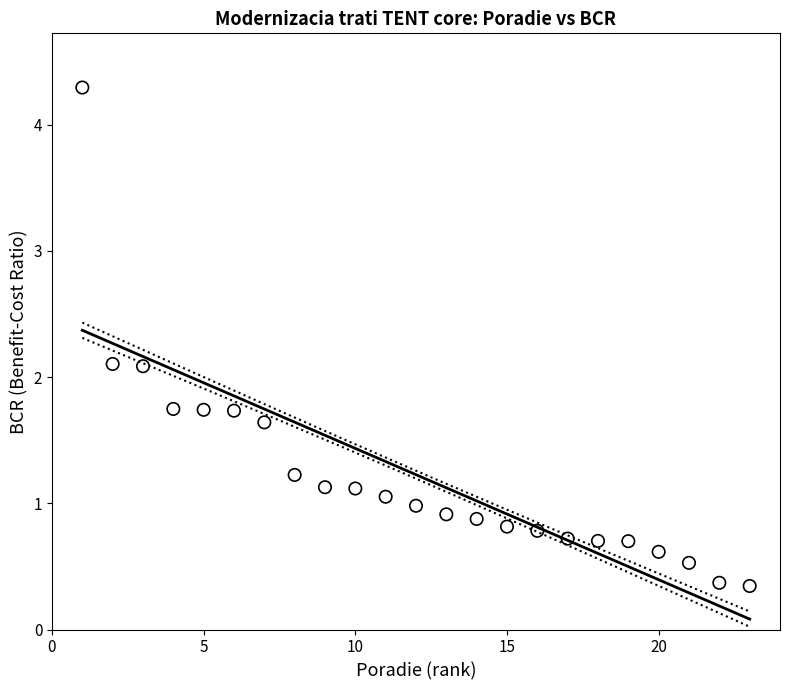

What is the range of Y values (max minus min)?

3.9